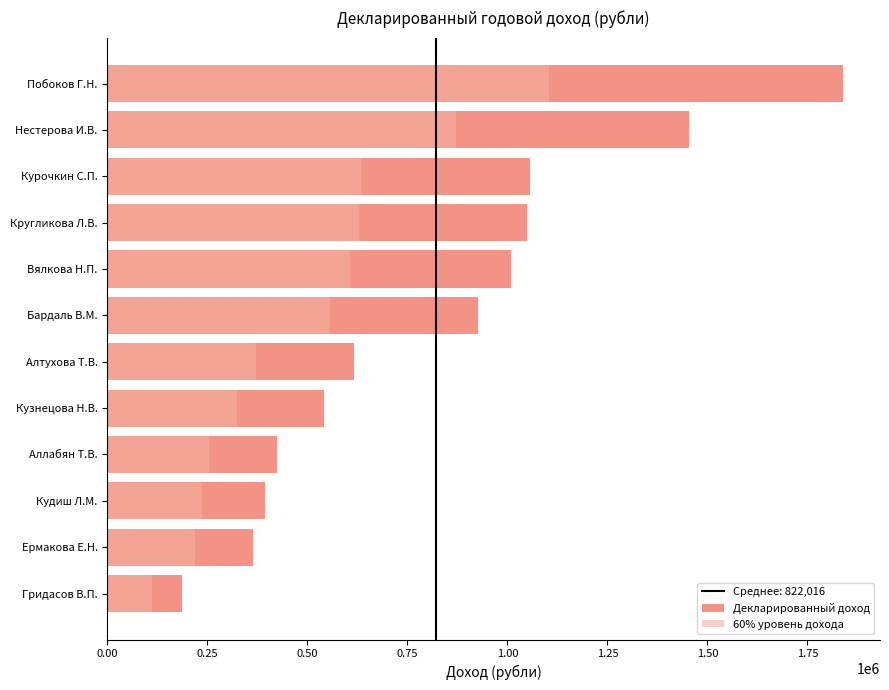

Reading left to right, transcribe all the data shown in this chart.

Декларированный доход: 186148.0	365289.5	392966.3	425233.5	541189.4	617740.7	926648.6	1009772.6	1048220.7	1057411.5	1454252.4	1839321.8
60% уровень дохода: 111688.8	219173.7	235779.8	255140.1	324713.6	370644.4	555989.2	605863.5	628932.4	634446.9	872551.4	1103593.1